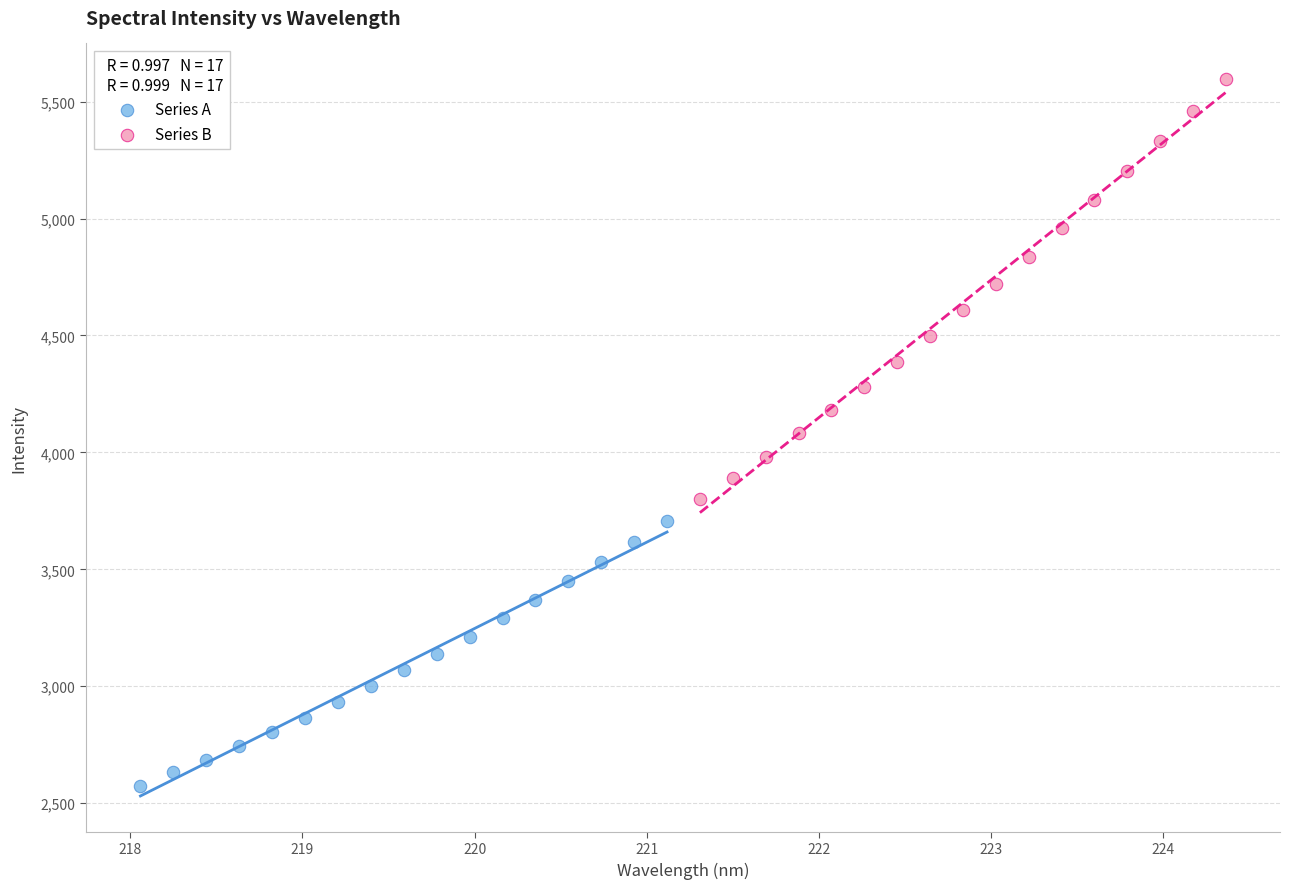

Which series has the largest Y range (max minus min)?

Series B